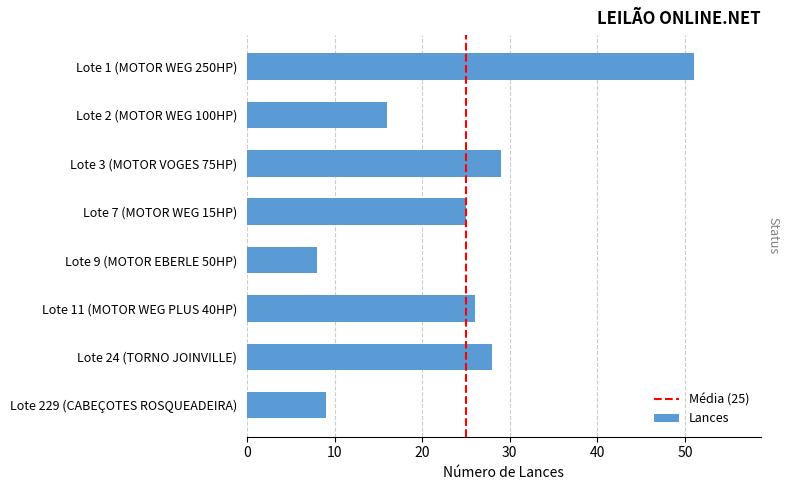

The chart shows a value of 26 at Lote 1 (MOTOR WEG 250HP). True or false?

False